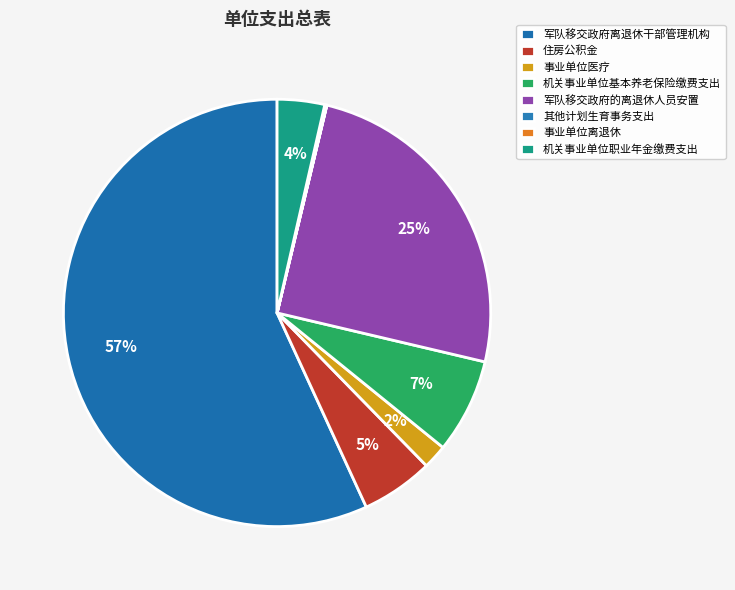

To the nearest percent, what percentage of the pie is 军队移交政府离退休干部管理机构?

57%